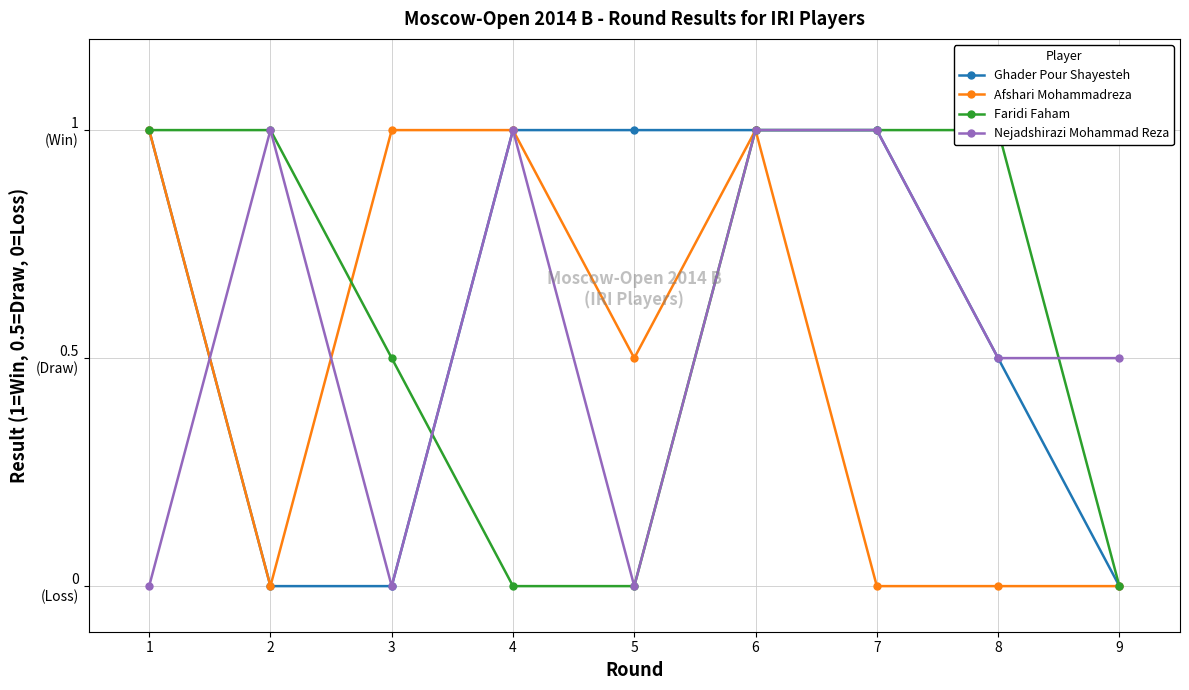

At which category is the sum across all series the highest?

6